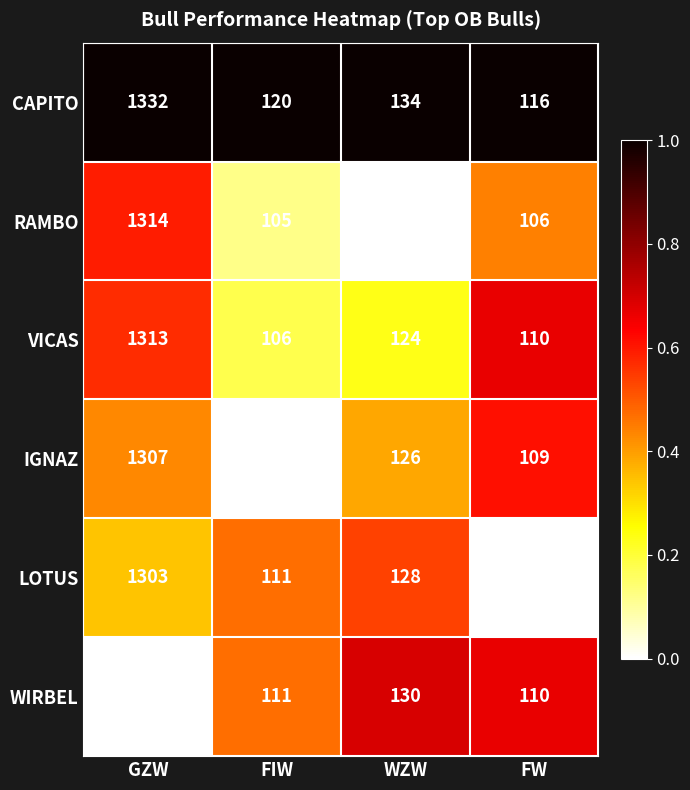

Reading left to right, what are all the values shown in this chart?

CAPITO: GZW=1332	FIW=120	WZW=134	FW=116
RAMBO: GZW=1314	FIW=105	WZW=121	FW=106
VICAS: GZW=1313	FIW=106	WZW=124	FW=110
IGNAZ: GZW=1307	FIW=103	WZW=126	FW=109
LOTUS: GZW=1303	FIW=111	WZW=128	FW=98
WIRBEL: GZW=1288	FIW=111	WZW=130	FW=110